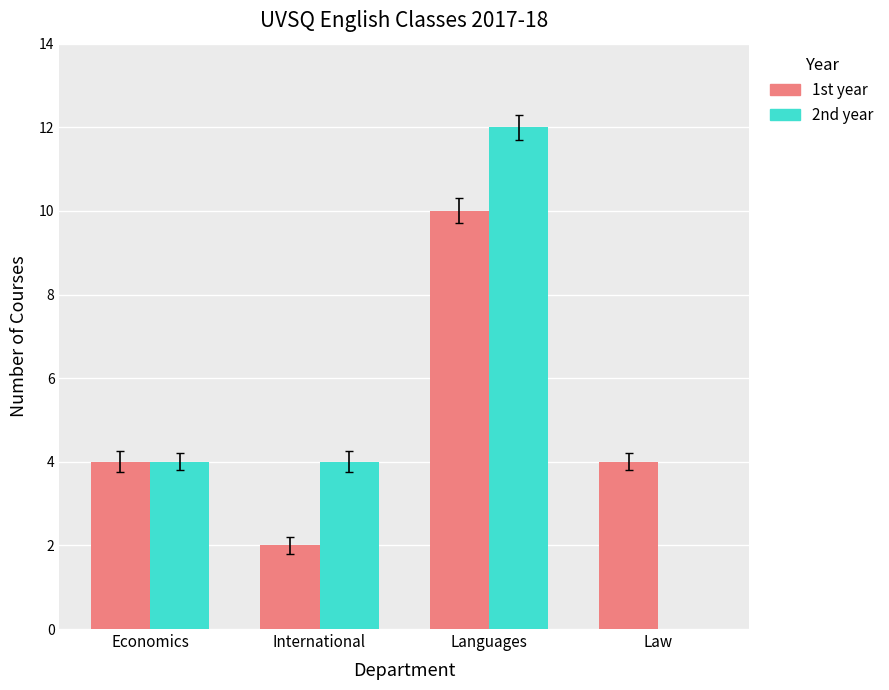

How many data points does each series have?

4